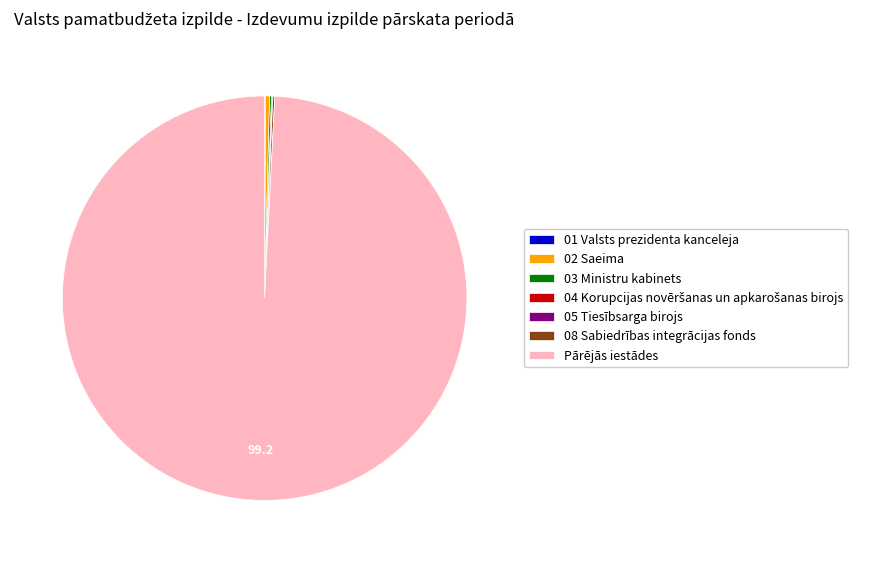

Is it true that 02 Saeima is 8% of the pie?

False